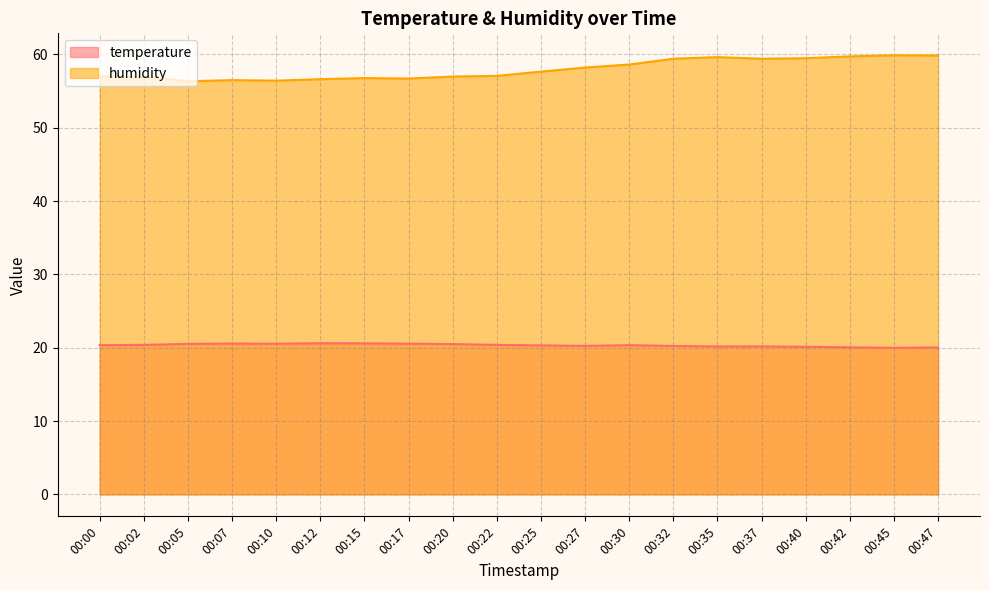

Rank the categories by temperature value from lowest to highest.

00:45, 00:47, 00:42, 00:40, 00:35, 00:37, 00:32, 00:27, 00:25, 00:00, 00:30, 00:02, 00:22, 00:20, 00:05, 00:10, 00:17, 00:07, 00:15, 00:12